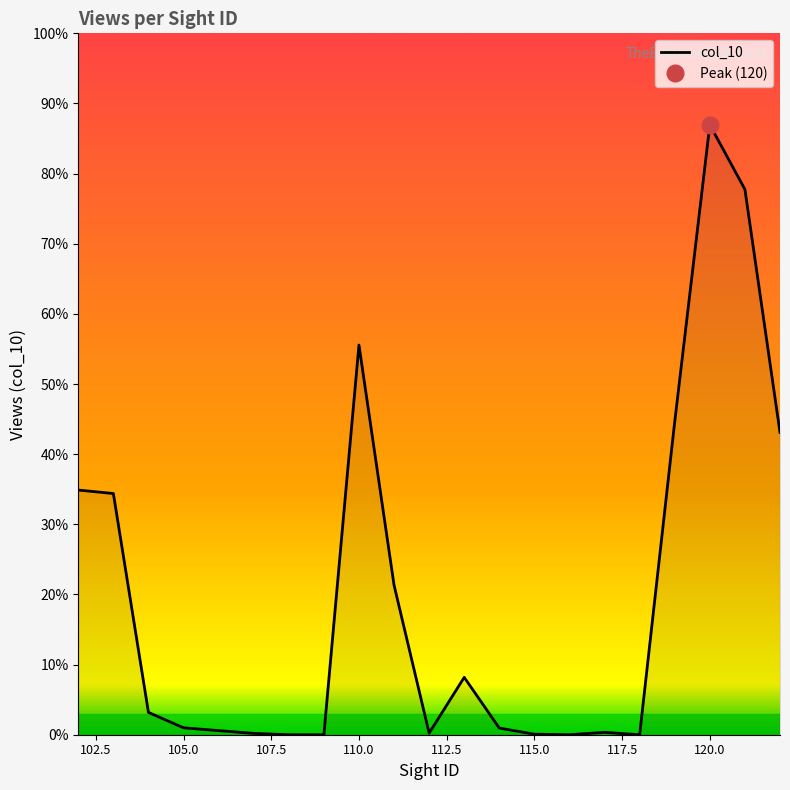

Which label corresponds to the largest value in the chart?

120